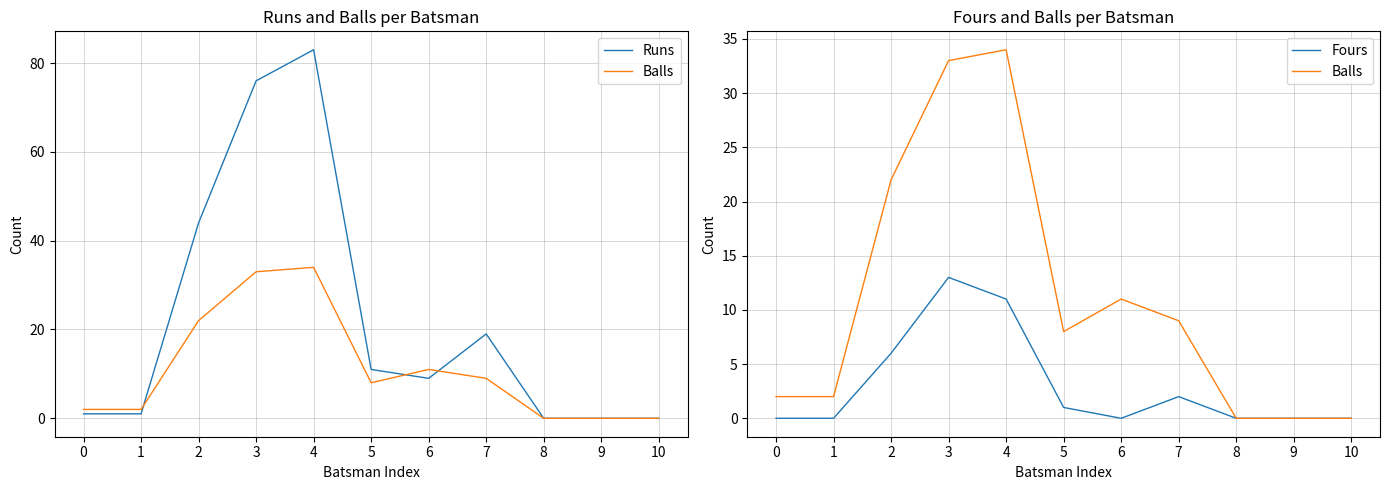

List the series in order of their peak value, lowest first.

Fours, Balls, Runs